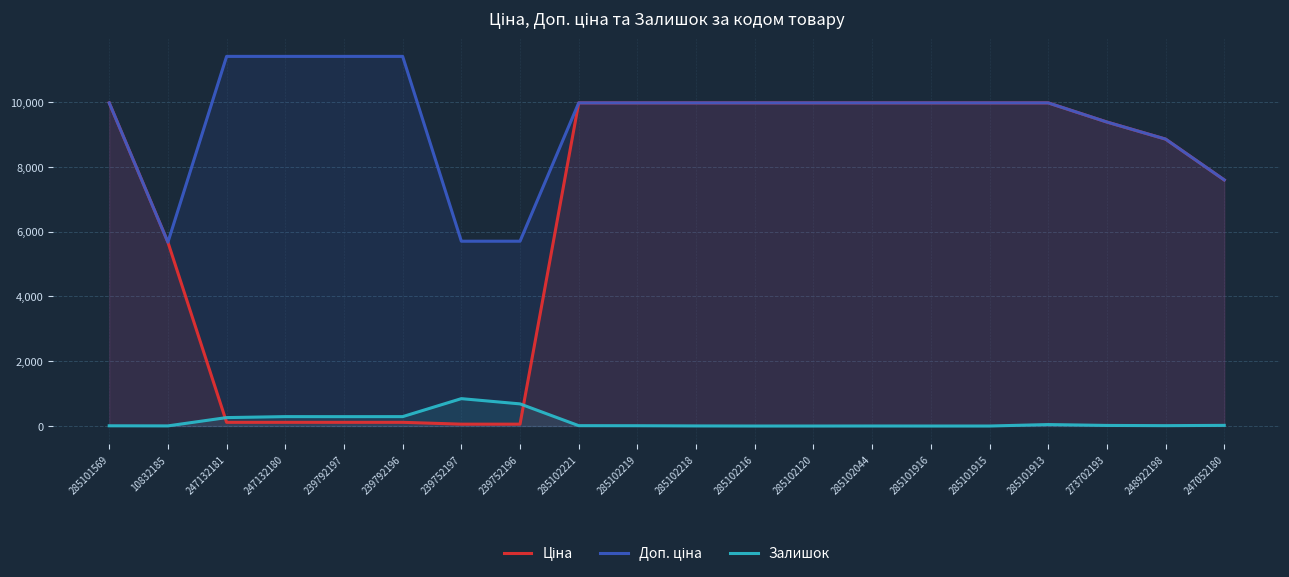

Reading right to left, extract all data points from this chart.

Ціна: 7596.5	8856.7	9384.0	9975.0	9975.0	9975.0	9975.0	9975.0	9975.0	9975.0	9975.0	9975.0	57.0	57.0	114.1	114.1	114.1	114.1	5673.8	9975.0
Доп. ціна: 7596.5	8856.7	9384.0	9975.0	9975.0	9975.0	9975.0	9975.0	9975.0	9975.0	9975.0	9975.0	5705.0	5705.0	11410.0	11410.0	11410.0	11410.0	5673.8	9975.0
Залишок: 20.0	11.0	18.0	45.0	0.0	0.0	1.0	0.0	0.0	3.0	9.0	11.0	683.0	845.0	290.0	289.0	290.0	260.0	4.0	7.0